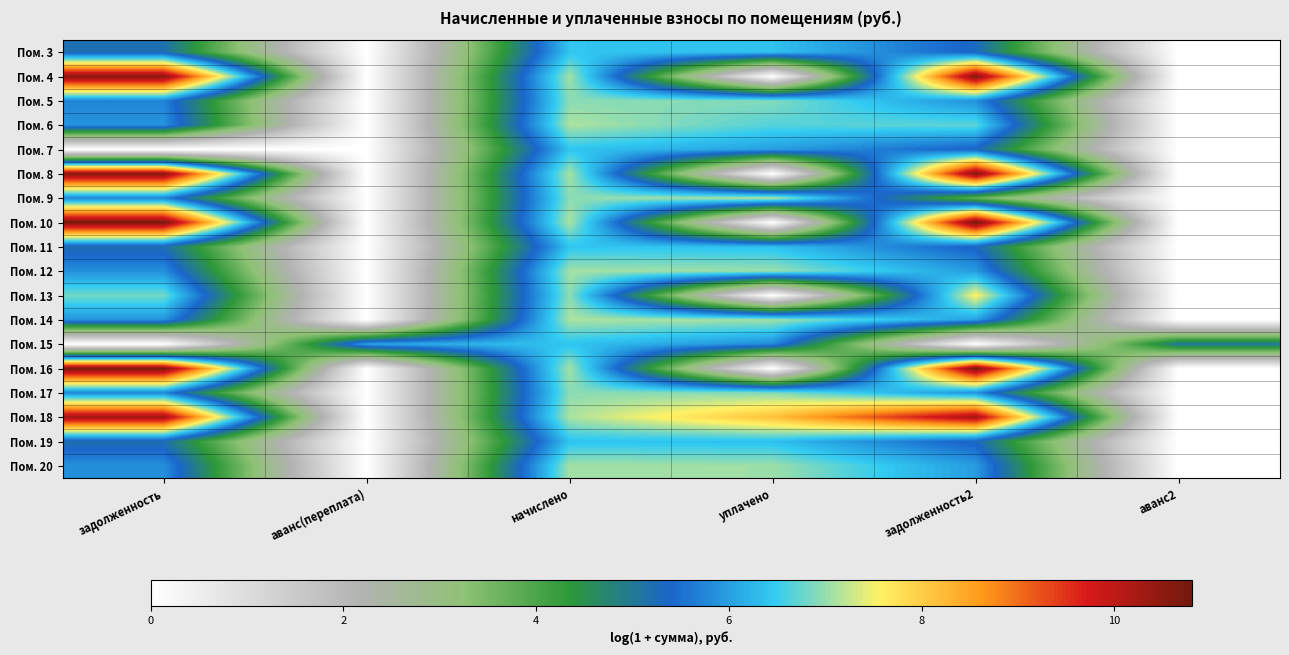

Rank the series by their maximum value, from highest to lowest.

Пом. 10, Пом. 16, Пом. 8, Пом. 4, Пом. 18, Пом. 13, Пом. 9, Пом. 6, Пом. 14, Пом. 20, Пом. 12, Пом. 17, Пом. 5, Пом. 3, Пом. 7, Пом. 11, Пом. 15, Пом. 19